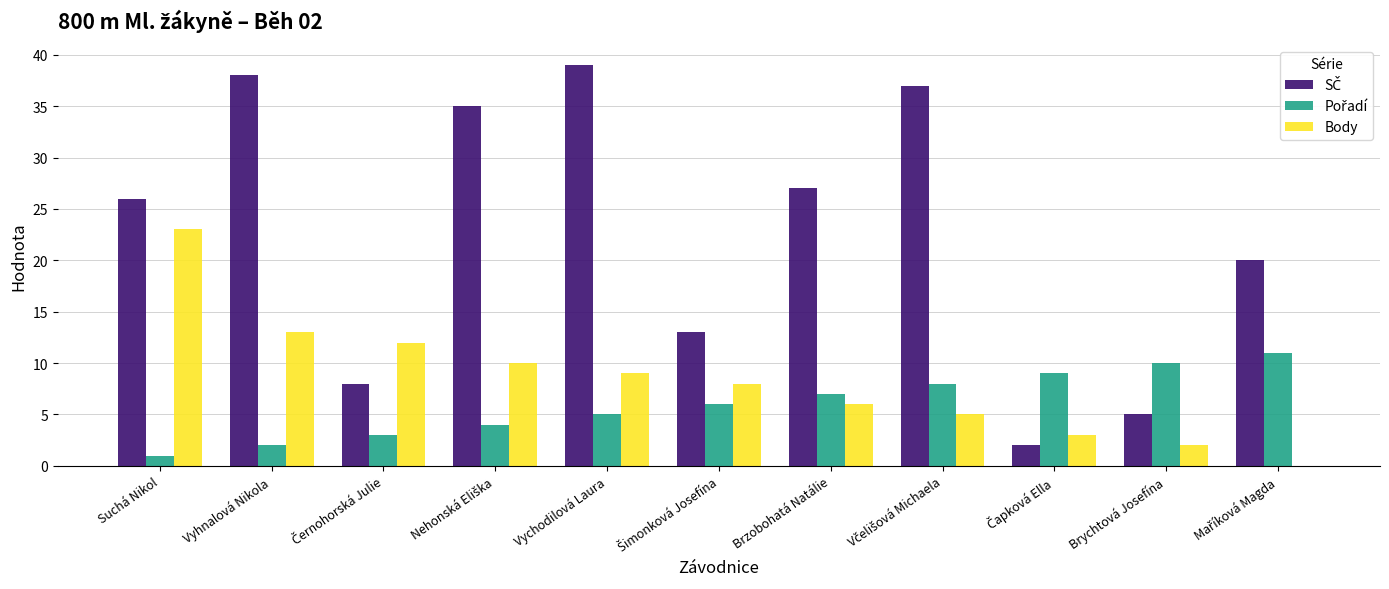

What is the sum of all Body values?

91